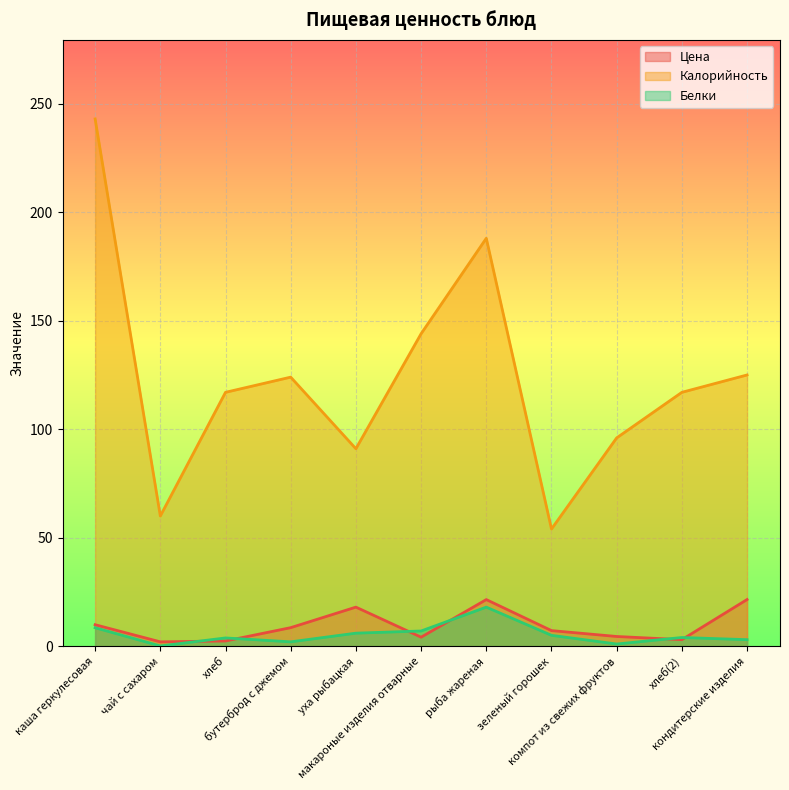

What is the difference between the maximum and second lowest values in the Цена series?

19.1